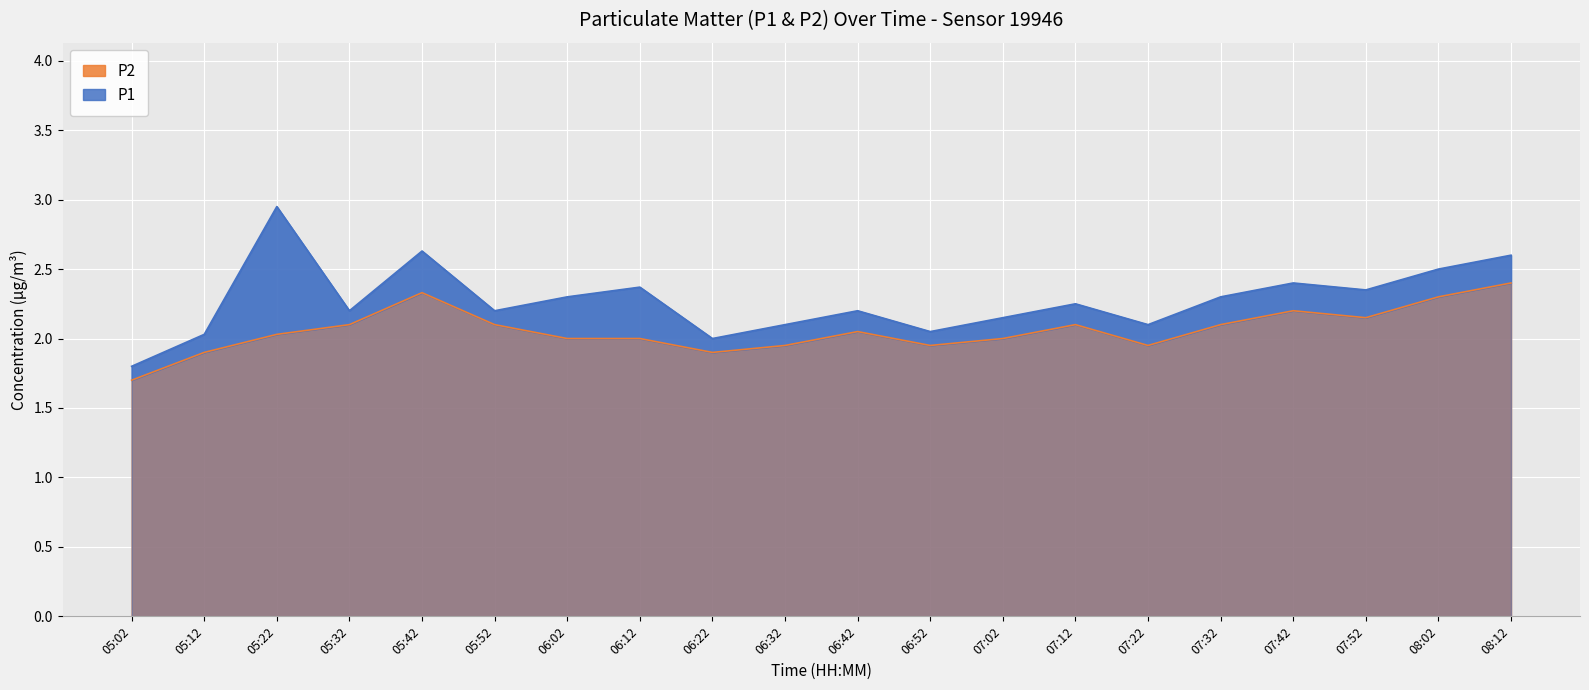

True or false: P2 and P1 intersect in this chart.

False